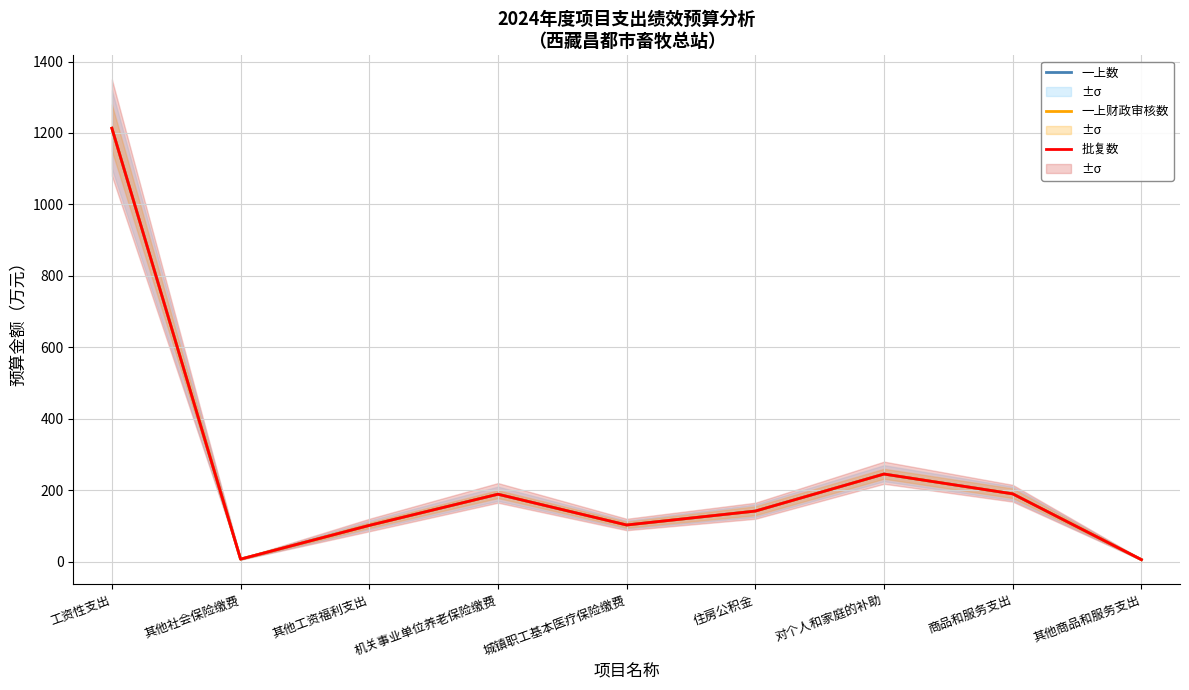

List the labels in order of 一上数 value, largest first.

工资性支出, 对个人和家庭的补助, 商品和服务支出, 机关事业单位养老保险缴费, 住房公积金, 城镇职工基本医疗保险缴费, 其他工资福利支出, 其他社会保险缴费, 其他商品和服务支出